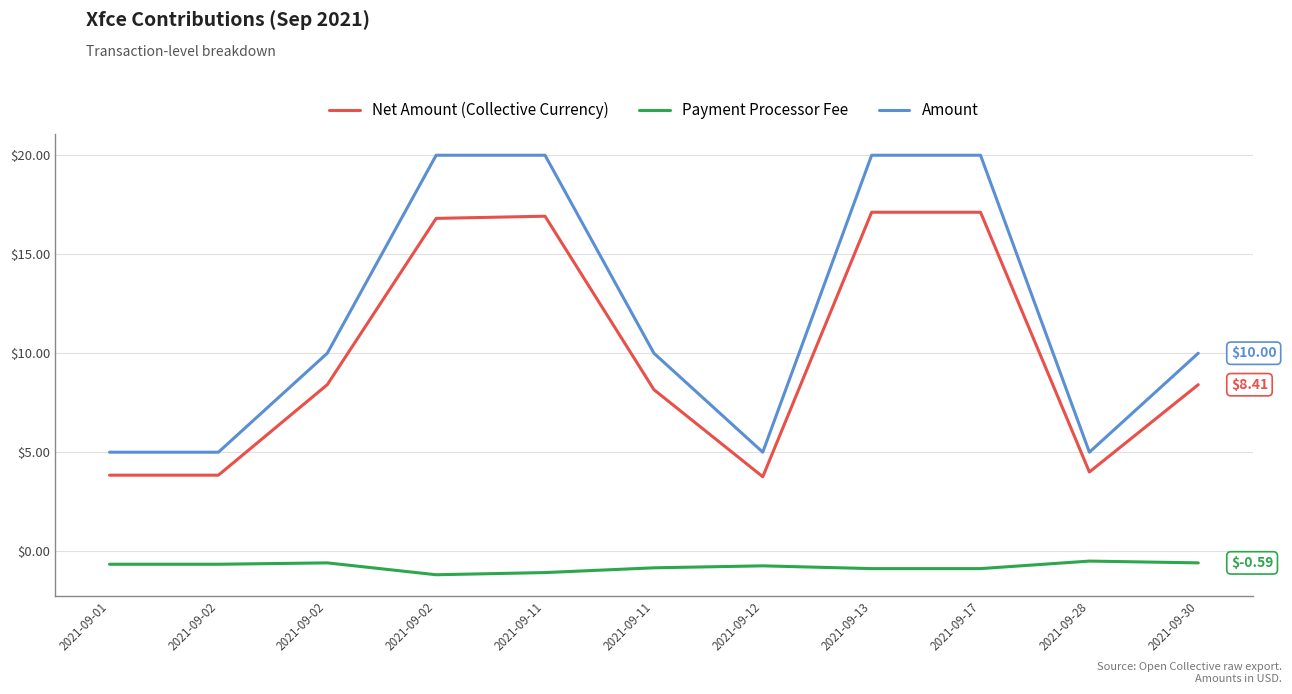

What is the approximate value of Payment Processor Fee at 2021-09-02?

-0.6